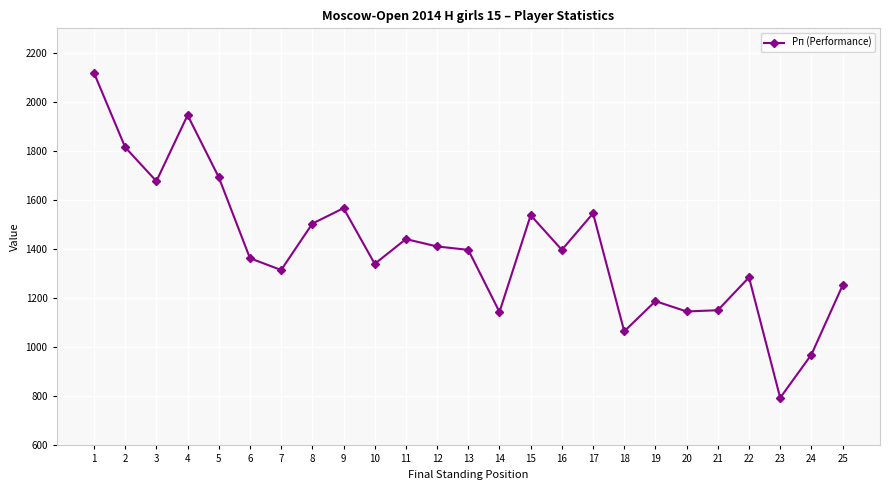

At which label does the data first exceed 1397?

1